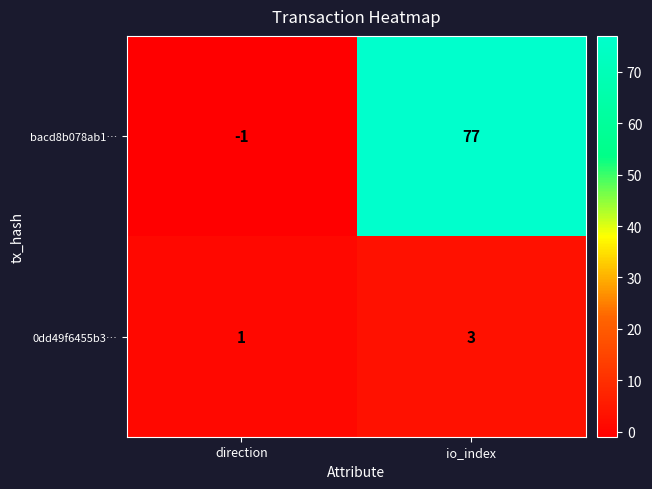

Where is bacd8b078ab1… nearest to the value 38?

direction